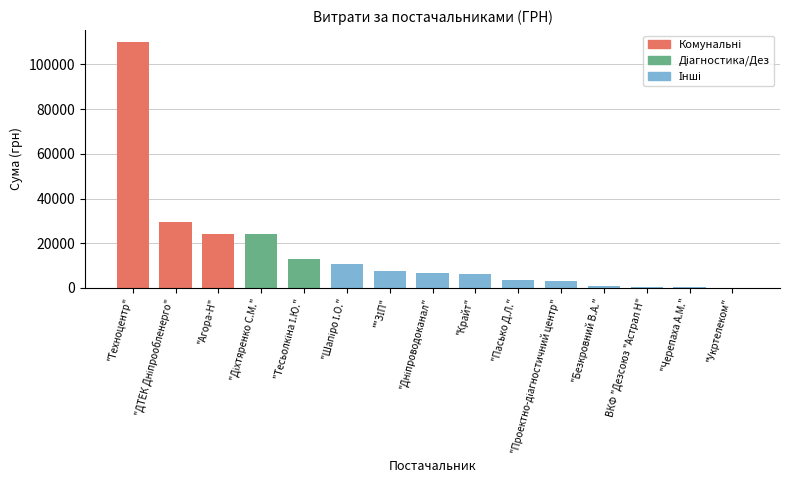

Which has a higher value, ФОП "Діхтяренко С.М." or ПАТ "Укртелеком"?

ФОП "Діхтяренко С.М."